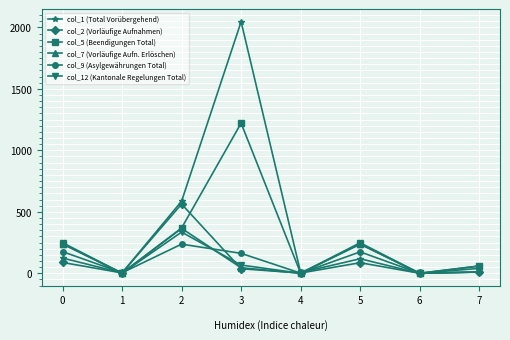

Is it true that col_5 (Beendigungen Total) equals 505 at 2?

False